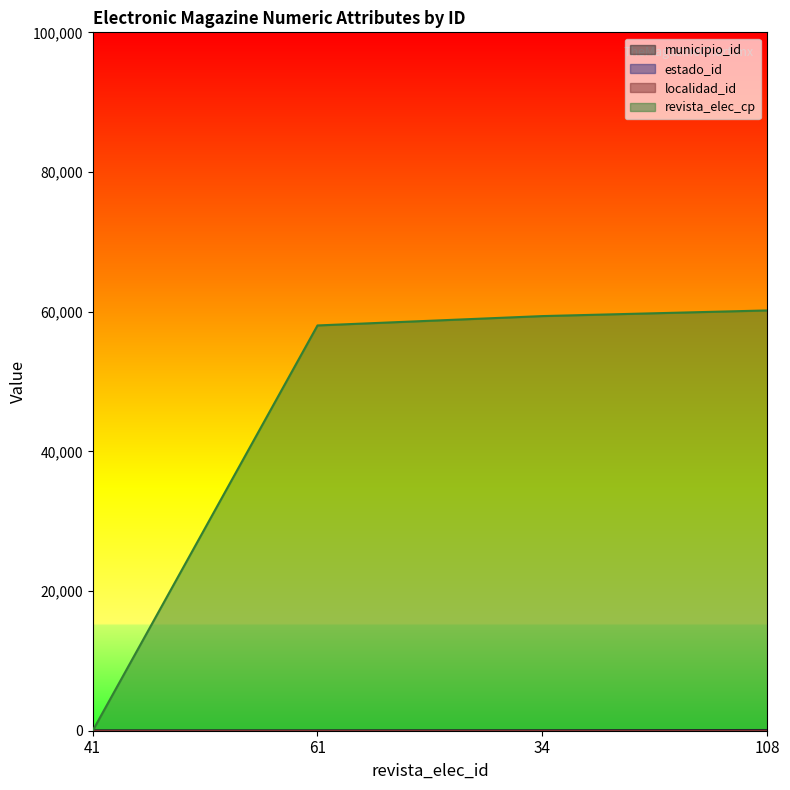

How many lines are shown in the chart?

4